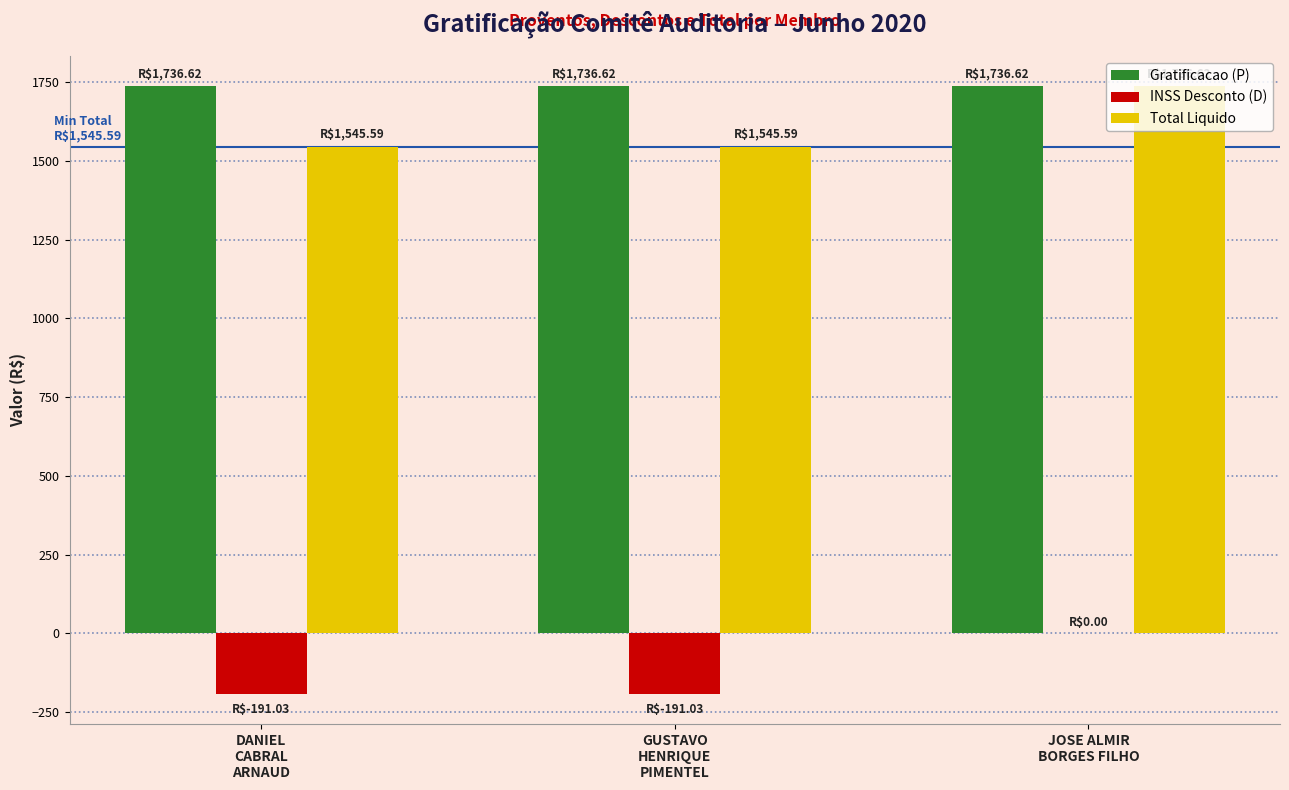

Reading left to right, what are all the values shown in this chart?

Gratificacao (P): DANIEL
CABRAL
ARNAUD=1736.6	GUSTAVO
HENRIQUE
PIMENTEL=1736.6	JOSE ALMIR
BORGES FILHO=1736.6
INSS Desconto (D): DANIEL
CABRAL
ARNAUD=-191.0	GUSTAVO
HENRIQUE
PIMENTEL=-191.0	JOSE ALMIR
BORGES FILHO=0.0
Total Liquido: DANIEL
CABRAL
ARNAUD=1545.6	GUSTAVO
HENRIQUE
PIMENTEL=1545.6	JOSE ALMIR
BORGES FILHO=1736.6